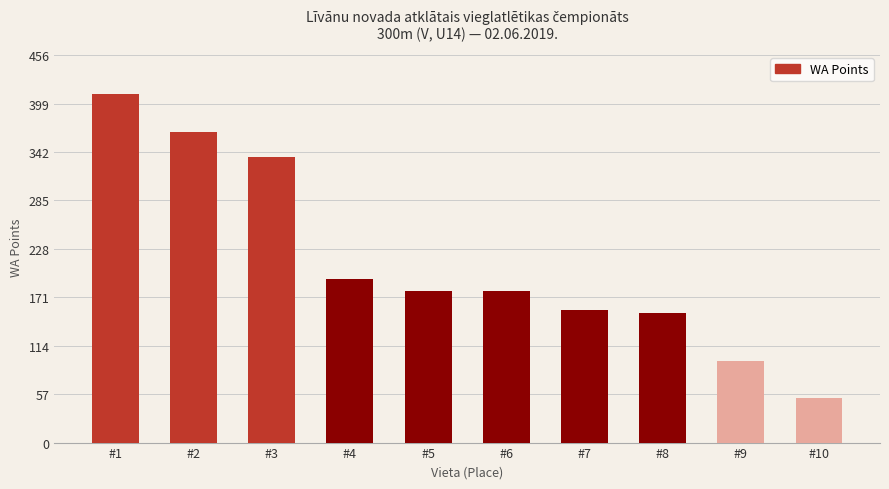

At which label does the data first exceed 179?

#1